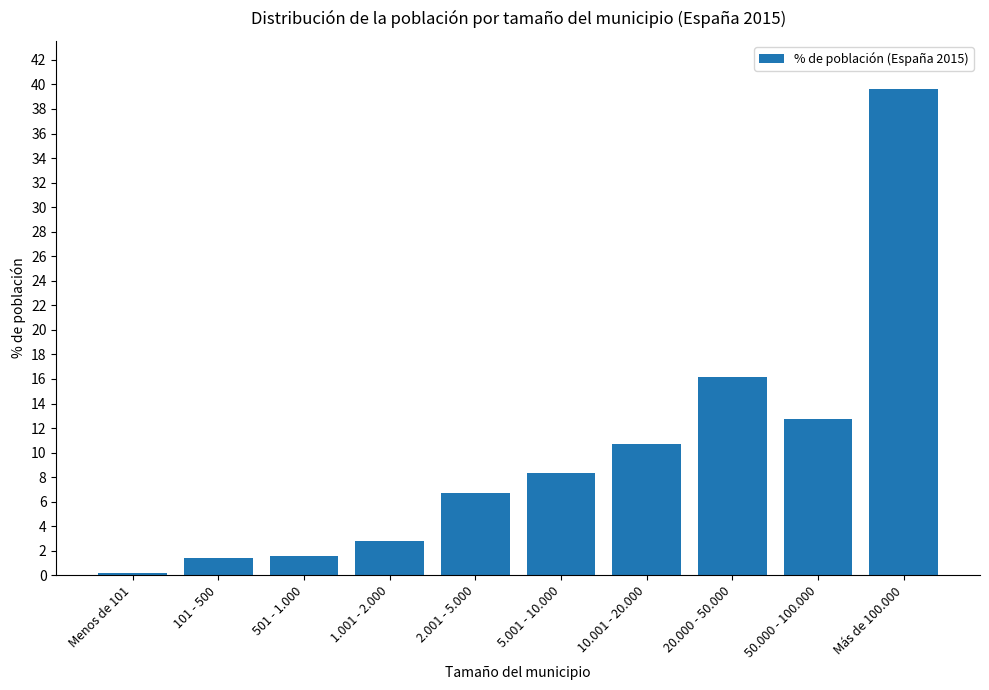

What value does the data have at Más de 100.000?

39.6